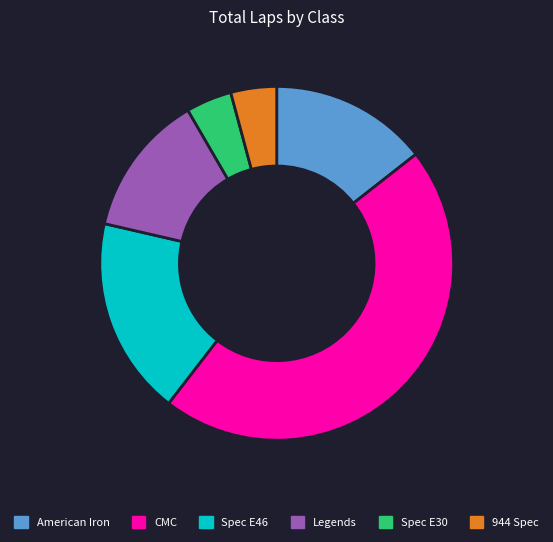

Is the sum of Spec E30 and American Iron greater than half?

No